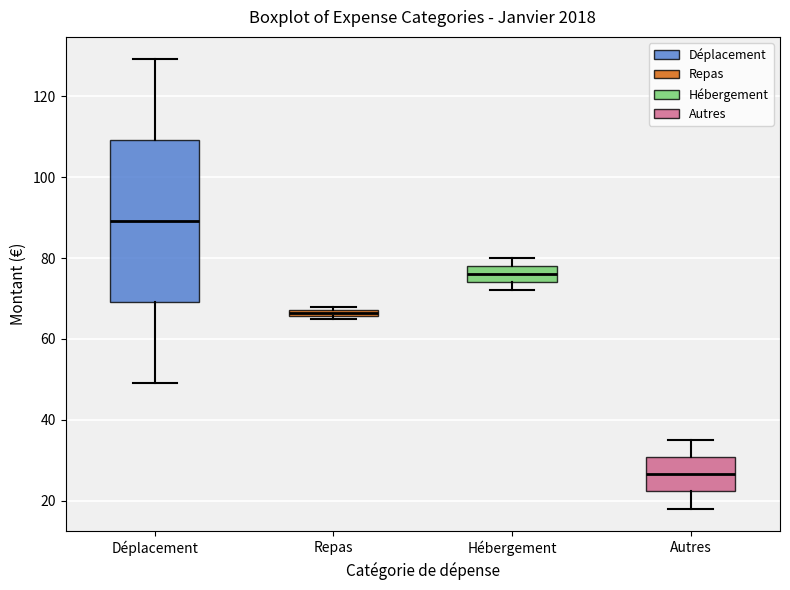

Where does the upper whisker of the box for Déplacement end on the y-axis? The values are not printed on the chart, so give them approximately, as read against the axis.

130